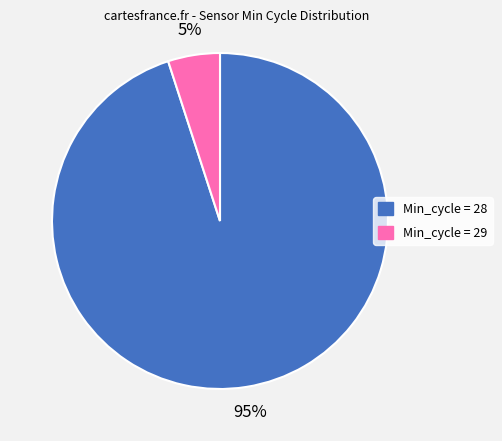

Does any single category account for the majority?

Yes